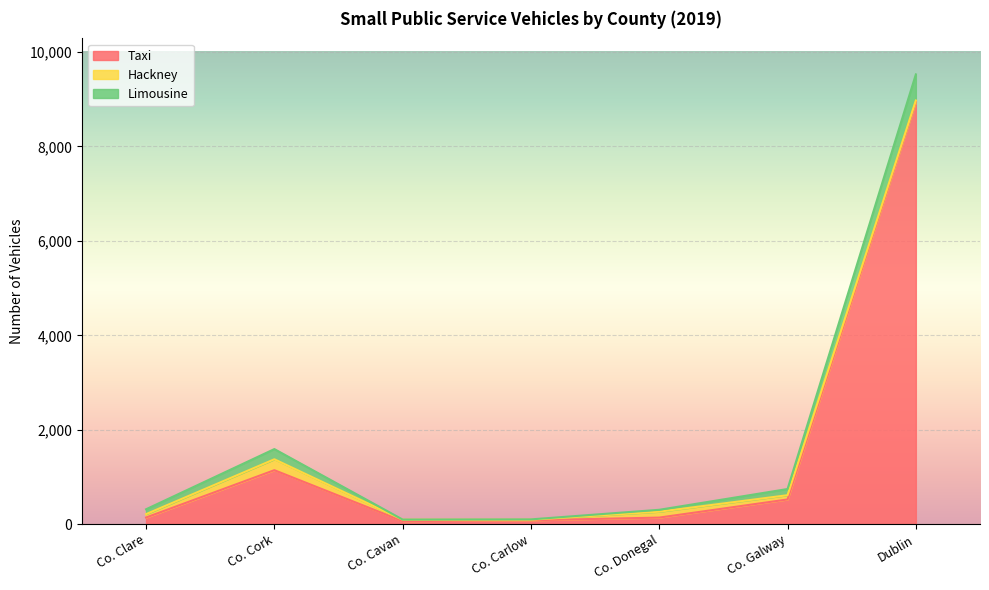

What is the difference between the highest and lowest values at Co. Galway?

433